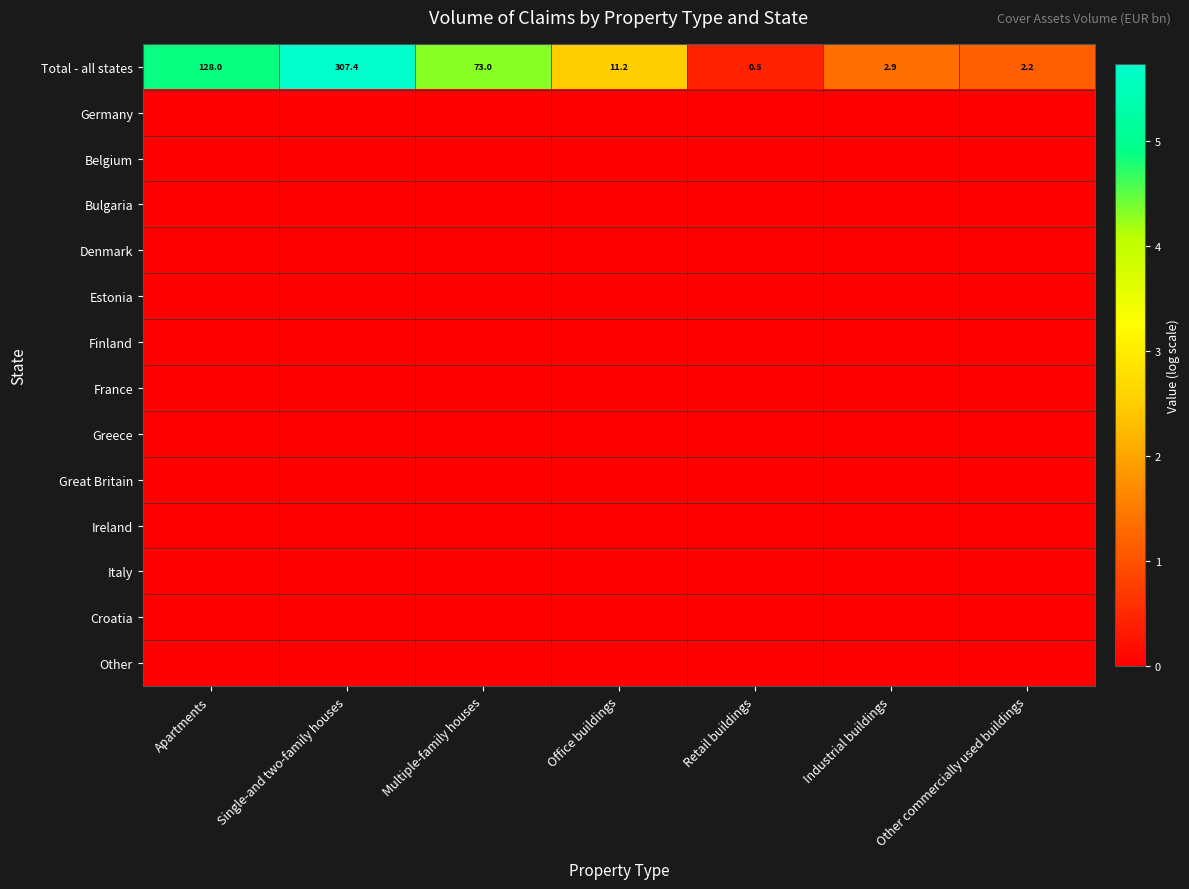

Rank the categories by Total - all states value from lowest to highest.

Retail buildings, Other commercially used buildings, Industrial buildings, Office buildings, Multiple-family houses, Apartments, Single-and two-family houses